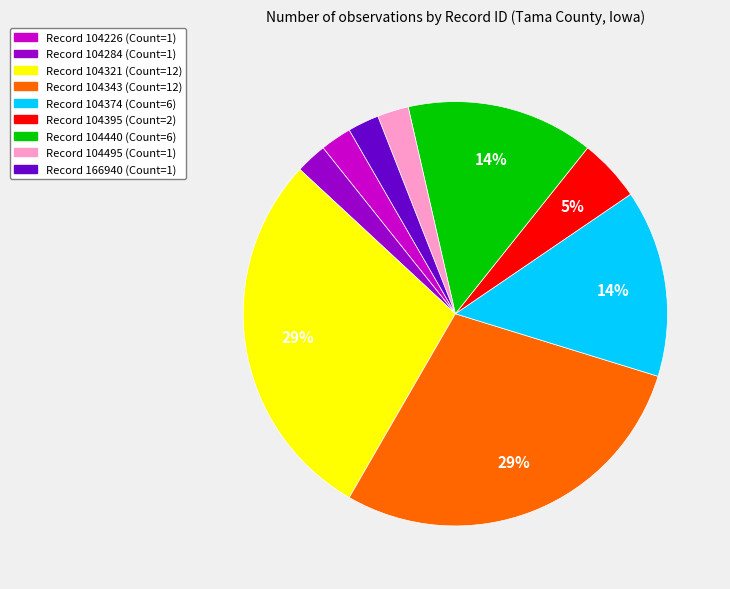

To the nearest percent, what is the average slice percentage?

11%